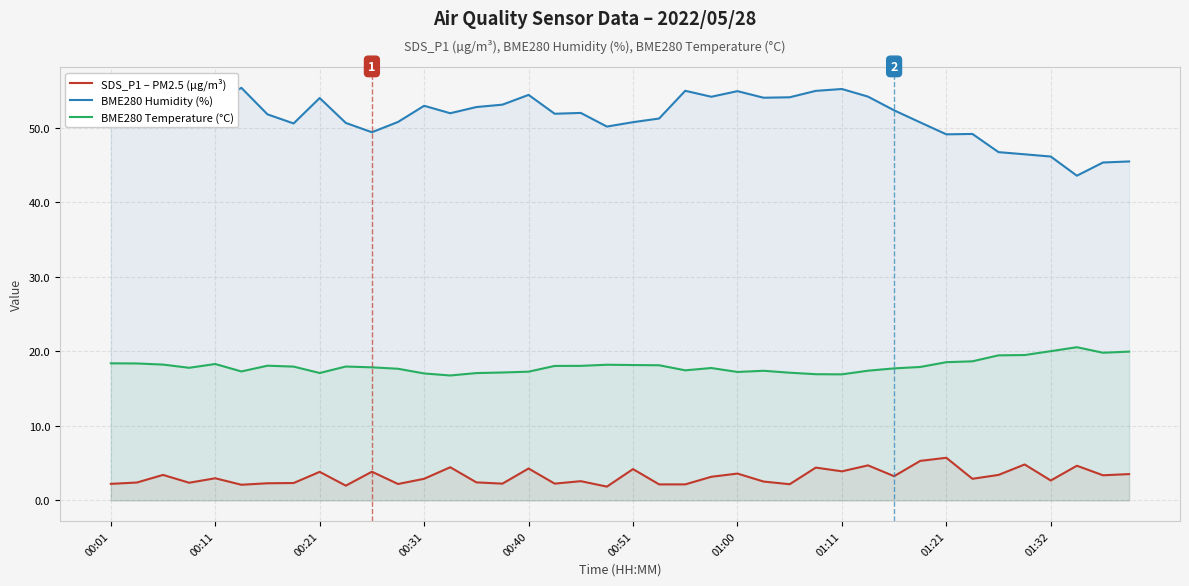

What is the smallest value displayed?

1.9